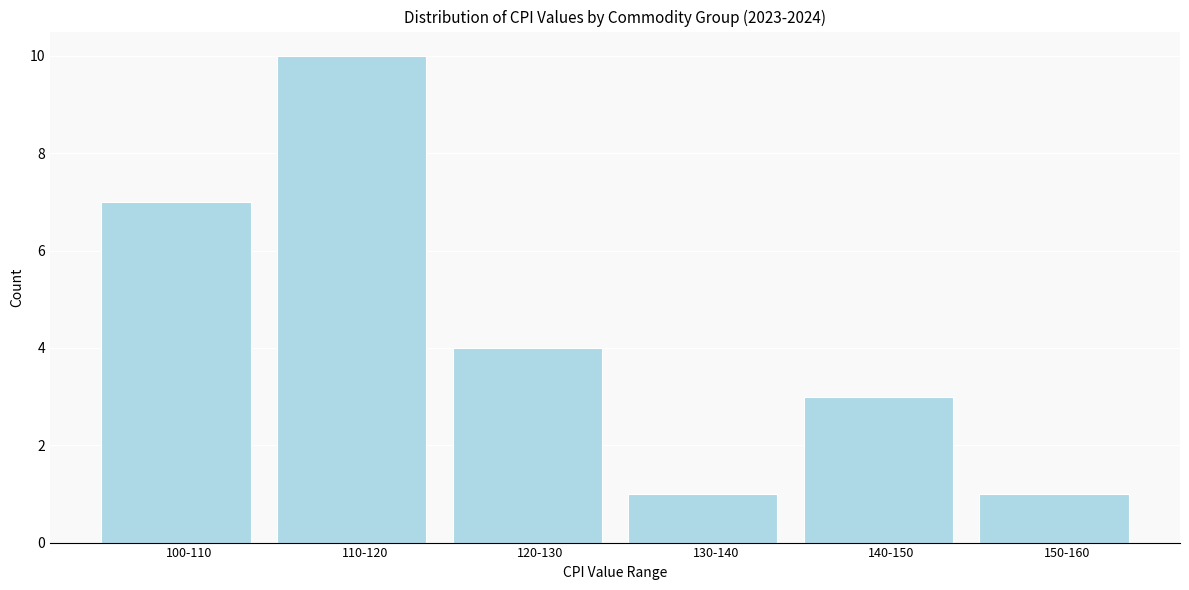

Reading right to left, extract all data points from this chart.

150-160=1	140-150=3	130-140=1	120-130=4	110-120=10	100-110=7